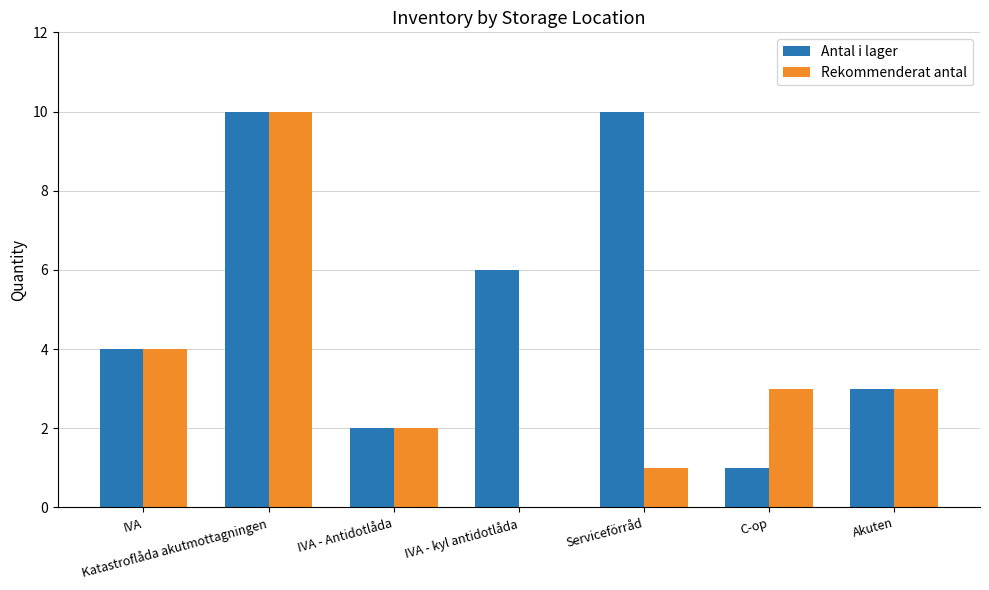

How many groups of bars are there?

7